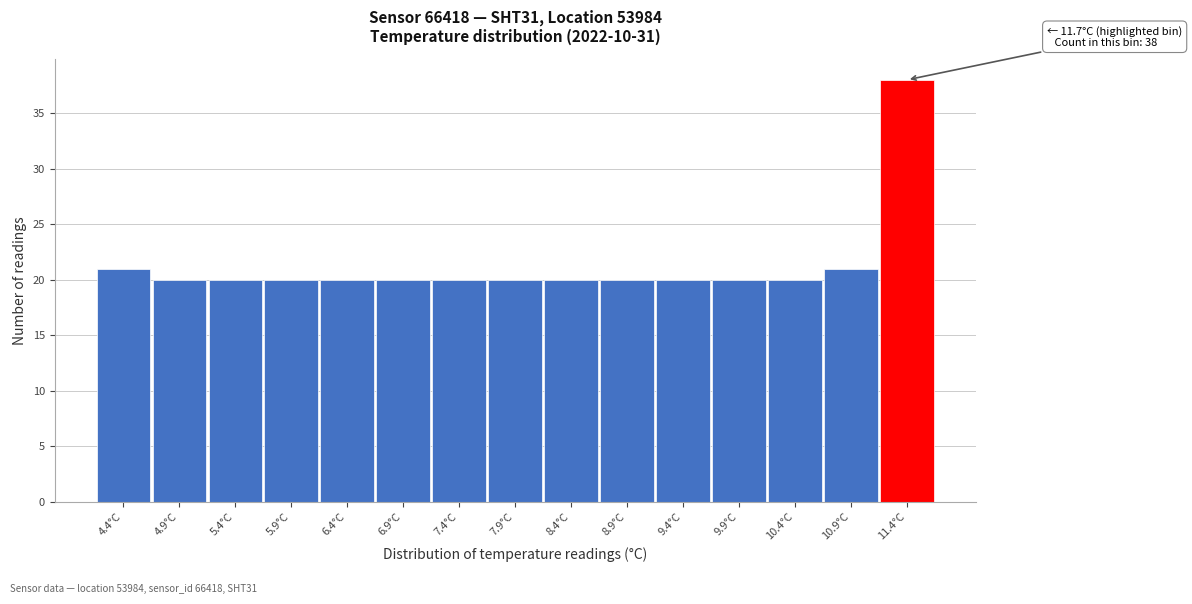

Reading left to right, list all the values displayed in this chart.

4.4°C=21	4.9°C=20	5.4°C=20	5.9°C=20	6.4°C=20	6.9°C=20	7.4°C=20	7.9°C=20	8.4°C=20	8.9°C=20	9.4°C=20	9.9°C=20	10.4°C=20	10.9°C=21	11.4°C=38